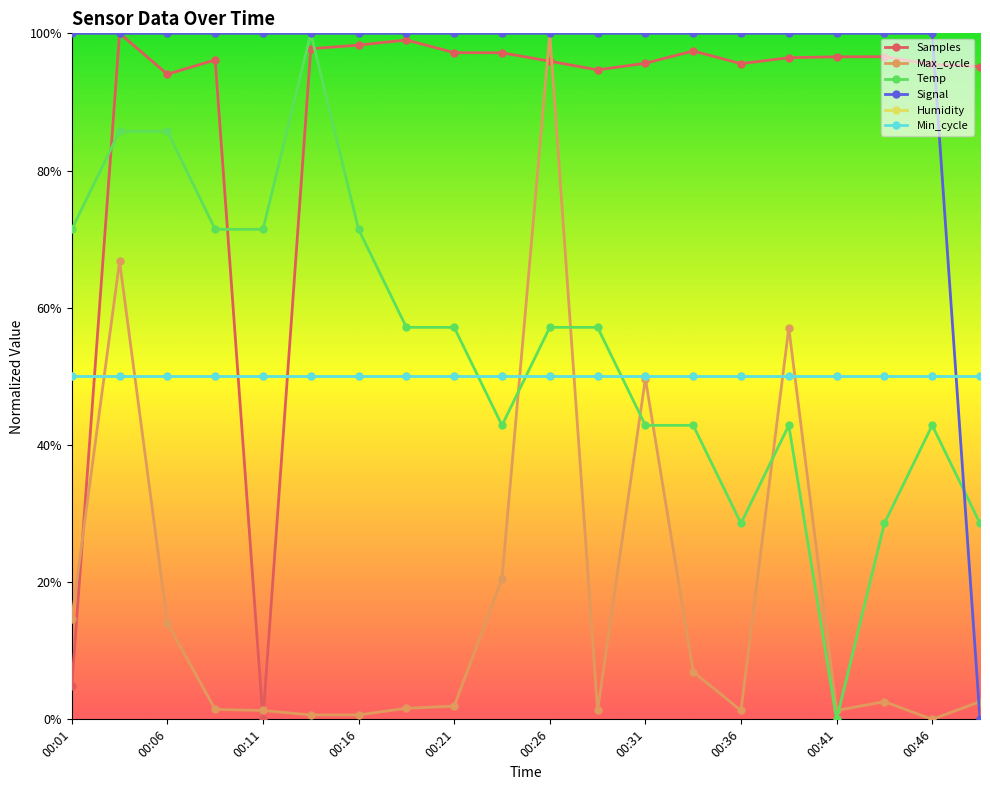

How many times do Max_cycle and Samples cross each other?

5